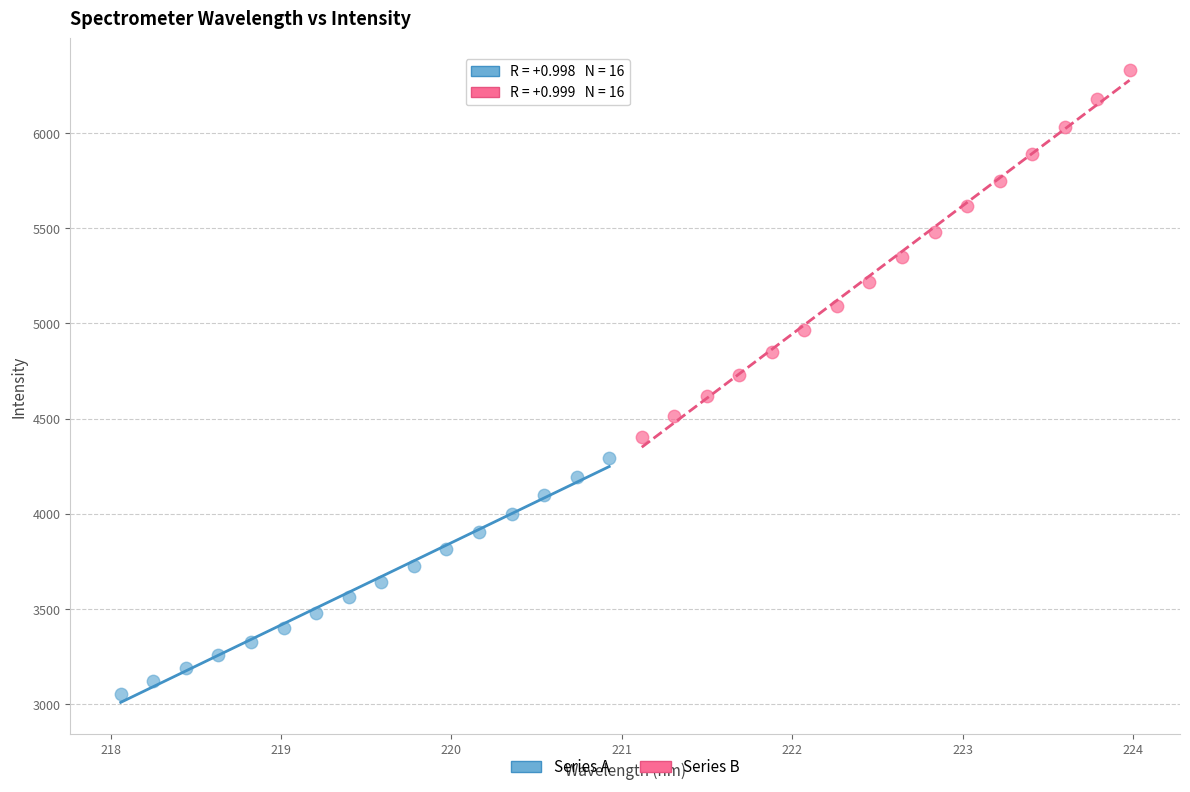

Which series has the largest Y range (max minus min)?

Series B